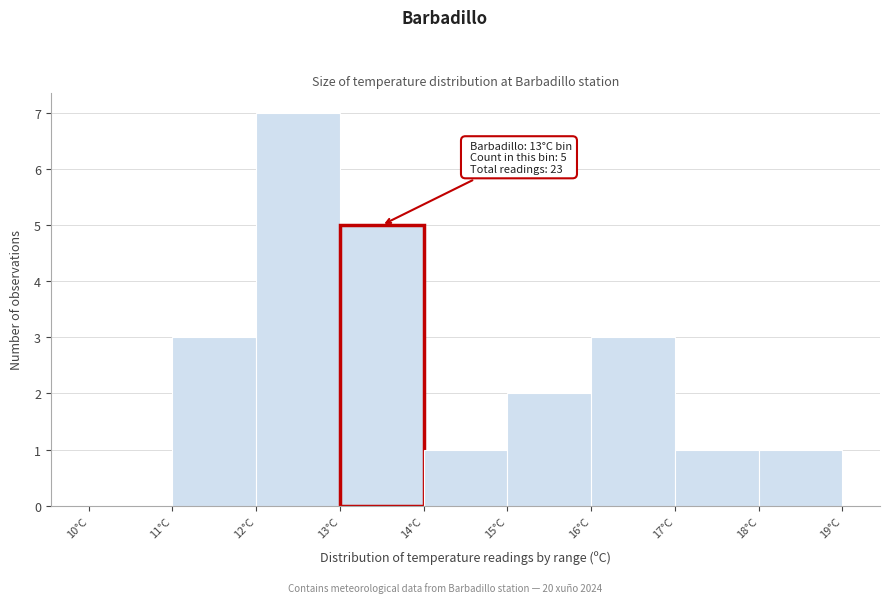

Which range on the x-axis has the tallest bar?

12 to 13